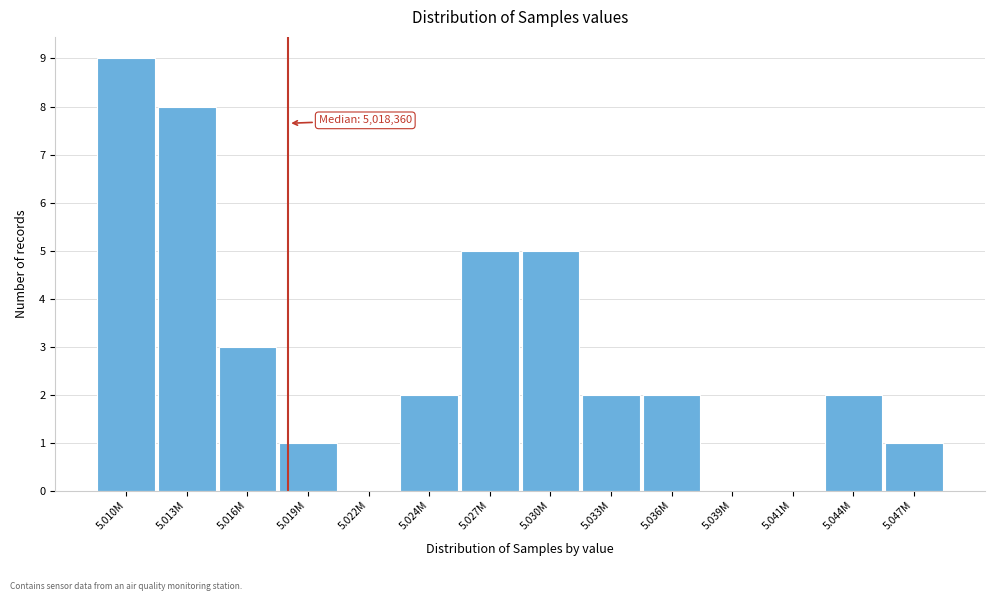

Reading left to right, list all the values displayed in this chart.

5.010M=9	5.013M=8	5.016M=3	5.019M=1	5.022M=0	5.024M=2	5.027M=5	5.030M=5	5.033M=2	5.036M=2	5.039M=0	5.041M=0	5.044M=2	5.047M=1